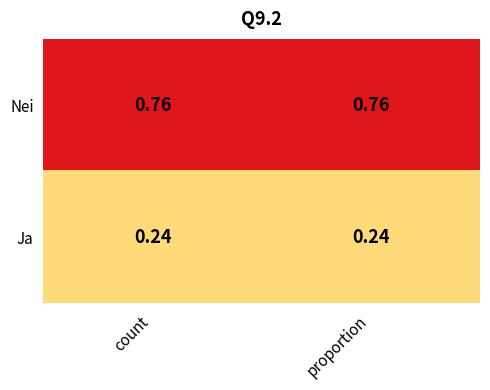

Is the value of Nei at count greater than the value of Ja at count?

Yes